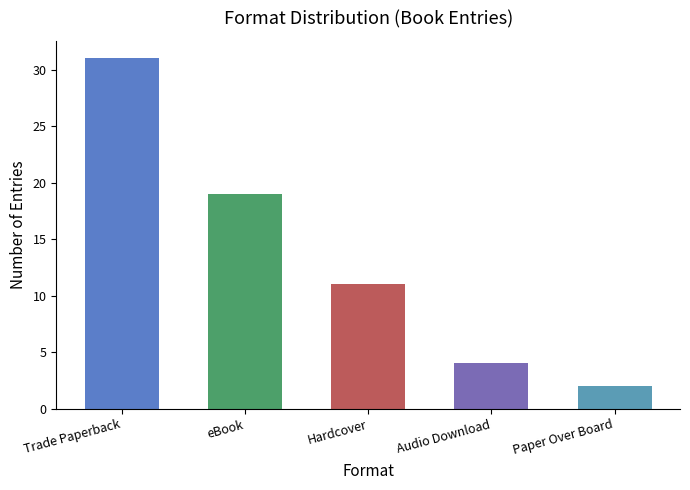

What is the ratio of the value at Paper Over Board to the value at Trade Paperback?

0.1